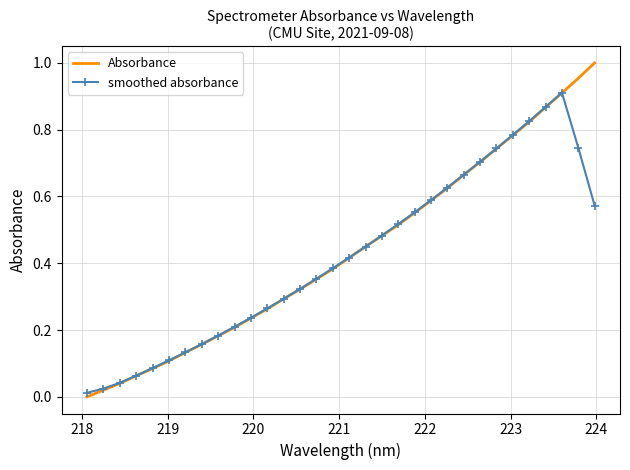

List the series in order of their peak value, highest first.

Absorbance, smoothed absorbance